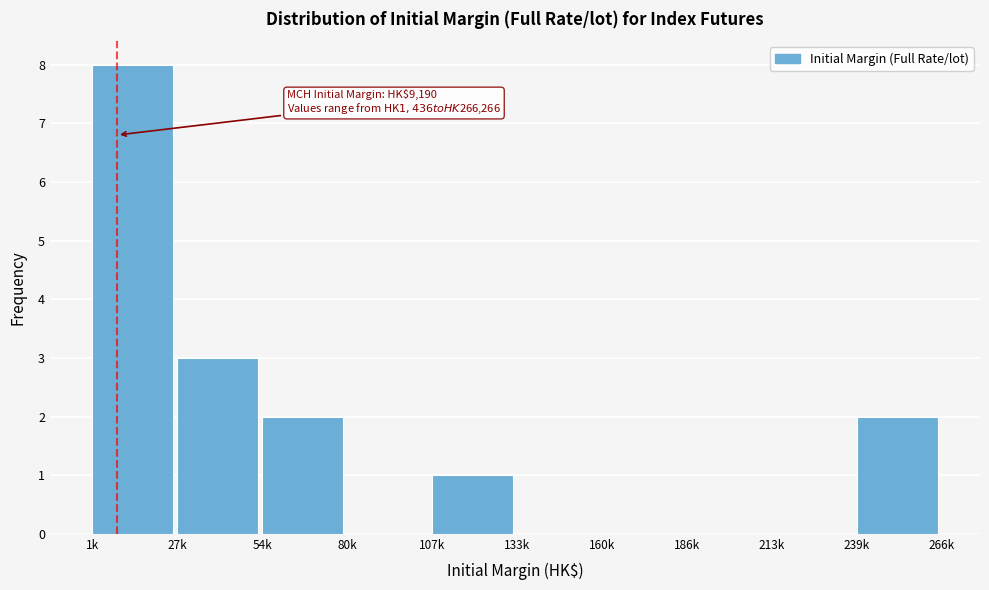

Reading left to right, what are all the values shown in this chart?

1k=8	27k=3	54k=2	80k=0	107k=1	133k=0	160k=0	186k=0	213k=0	239k=2